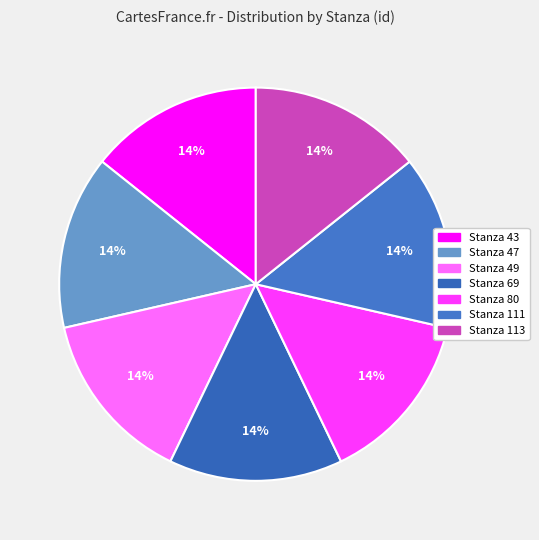

Which category has the smallest portion of the pie?

Stanza 43